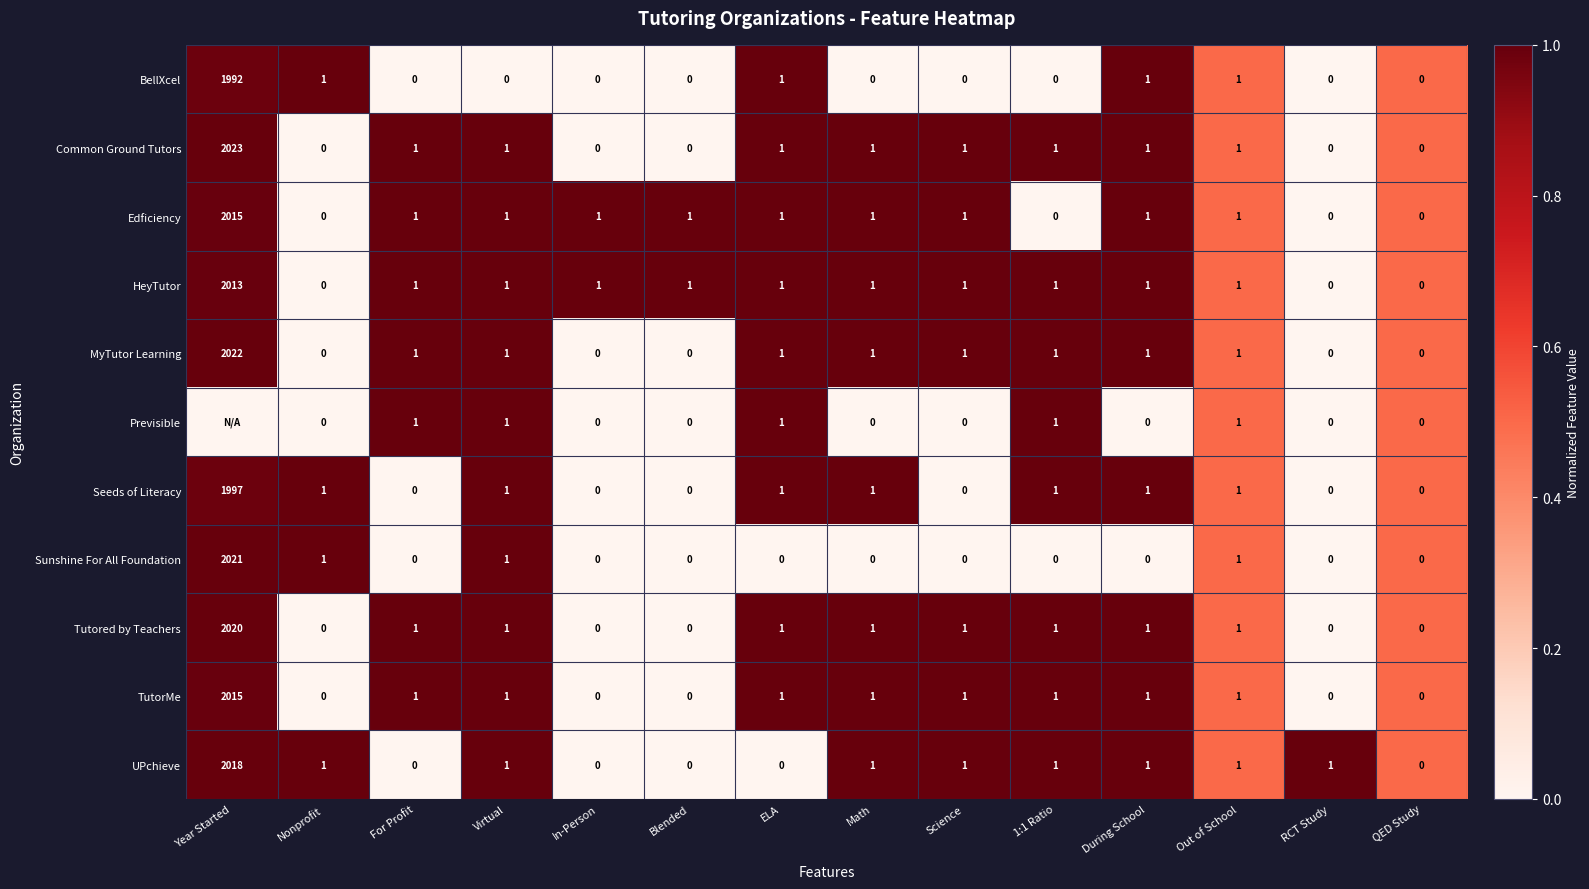

What is the sum of the TutorMe values at For Profit and Year Started?

2016